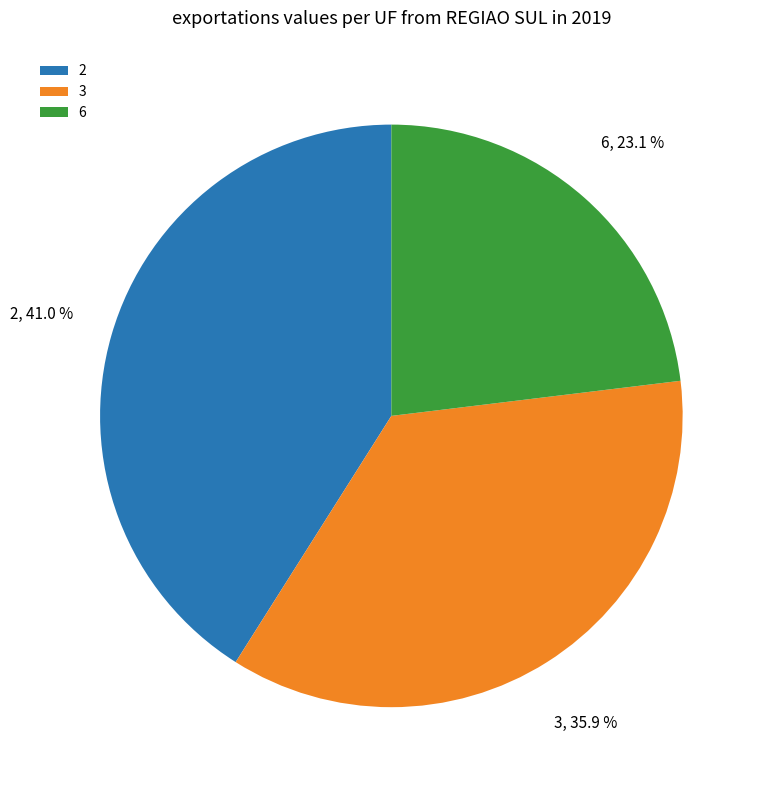

What is the largest slice in the pie chart?

2